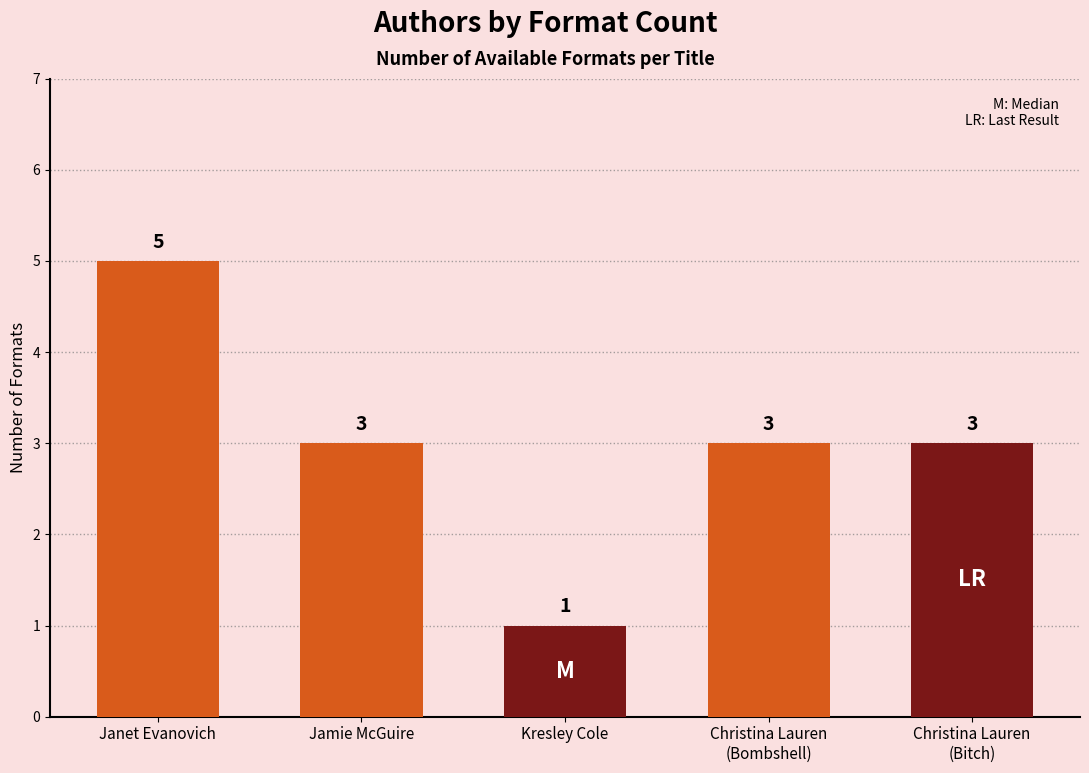

Reading left to right, what are all the values shown in this chart?

Janet Evanovich (652497)=5	Jamie McGuire (408106960)=3	Kresley Cole (19974464)=1	Christina Lauren (410036779) - Bombshell=3	Christina Lauren (410036779) - Bitch=3